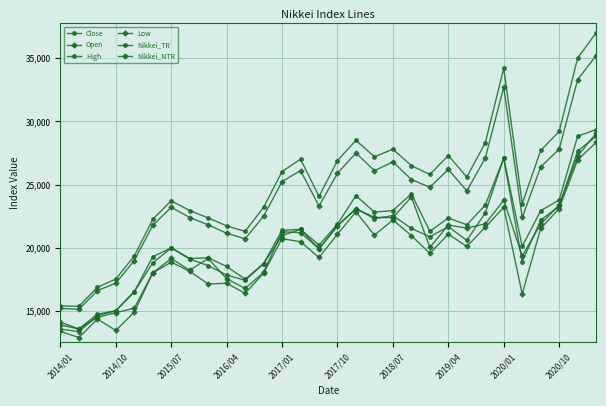

List the series in order of their peak value, lowest first.

Low, Close, Open, High, Nikkei_NTR, Nikkei_TR